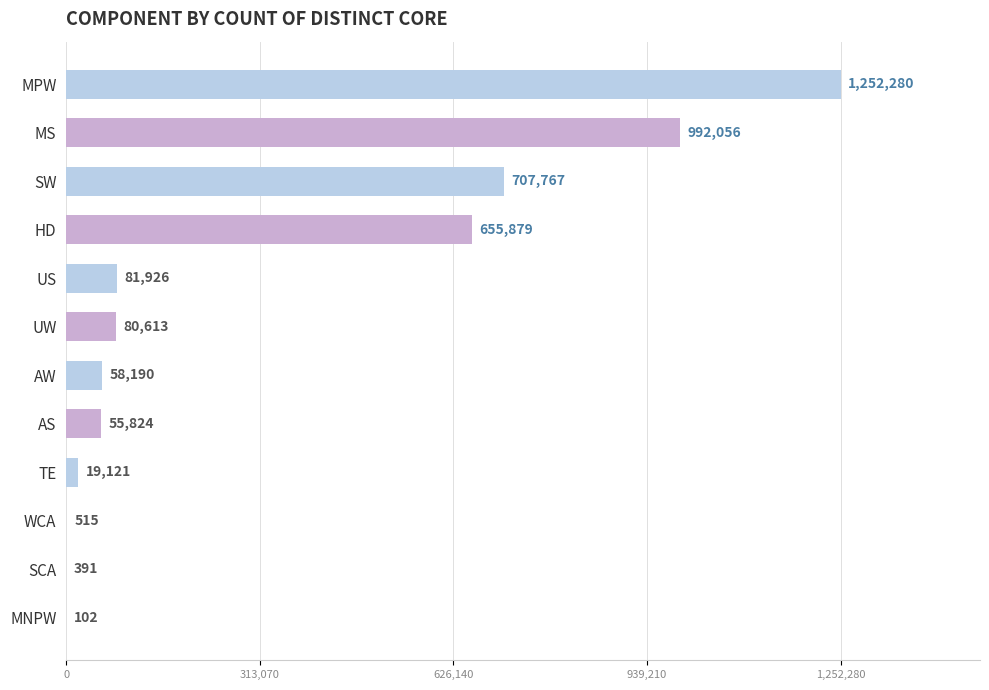

The chart shows a value of 37073 at US. True or false?

False